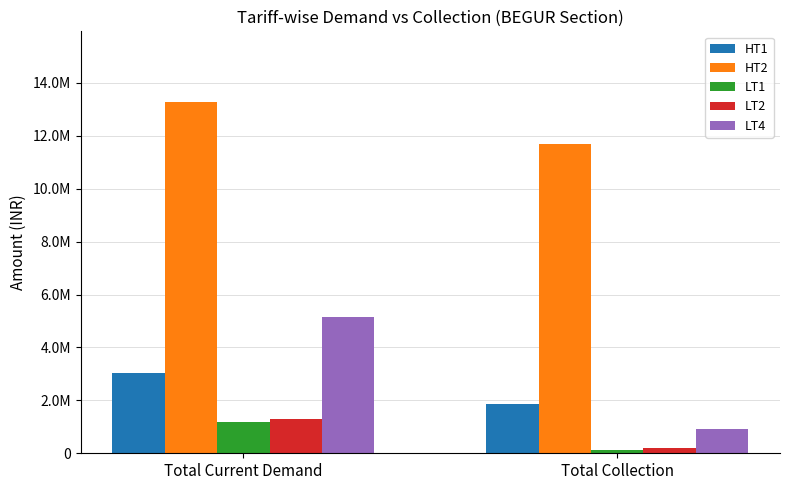

What is the value of the LT2 bar at the 2nd from the left?

212521.0